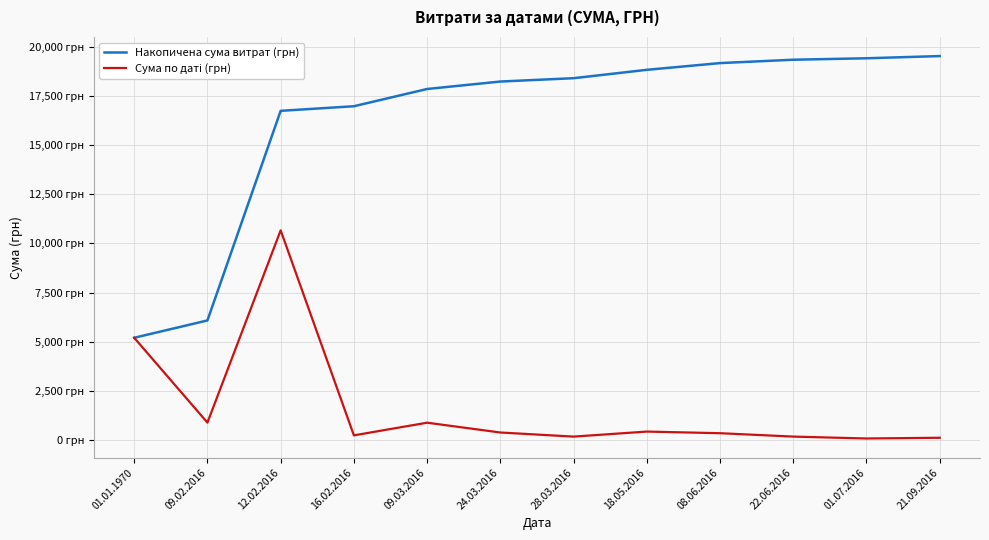

Does the chart have visible grid lines?

Yes